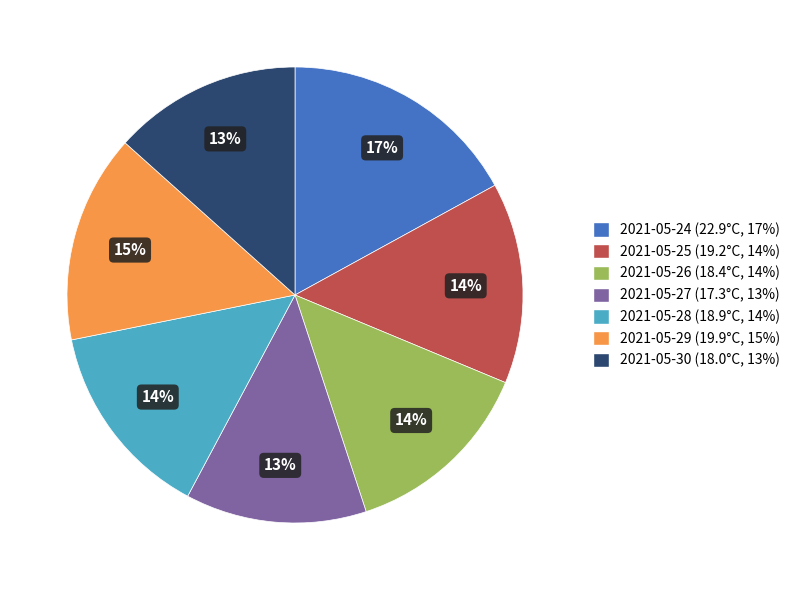

True or false: 2021-05-24 accounts for 24% of the total.

False